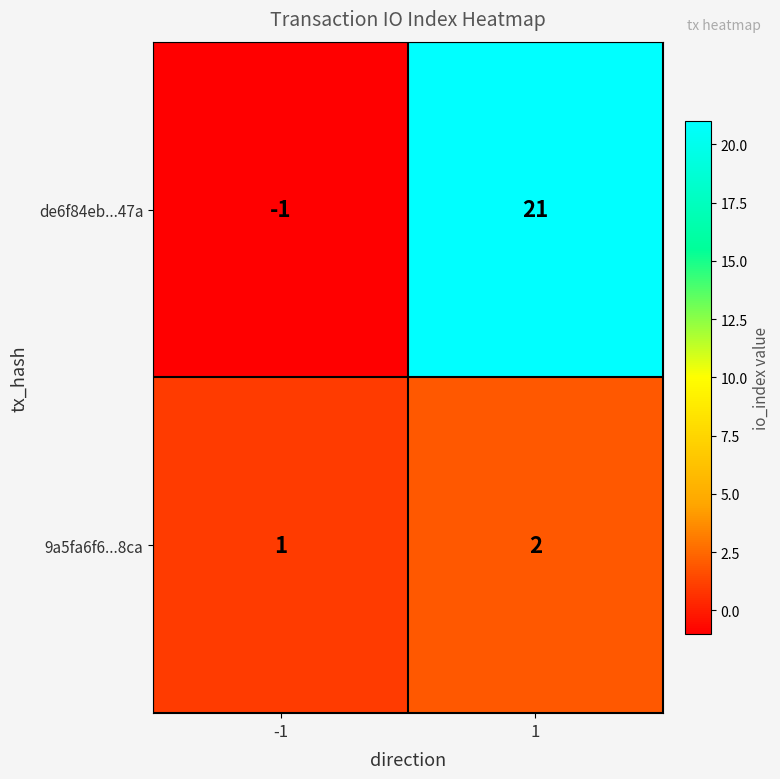

What is the sum of all de6f84eb...47a values?

20